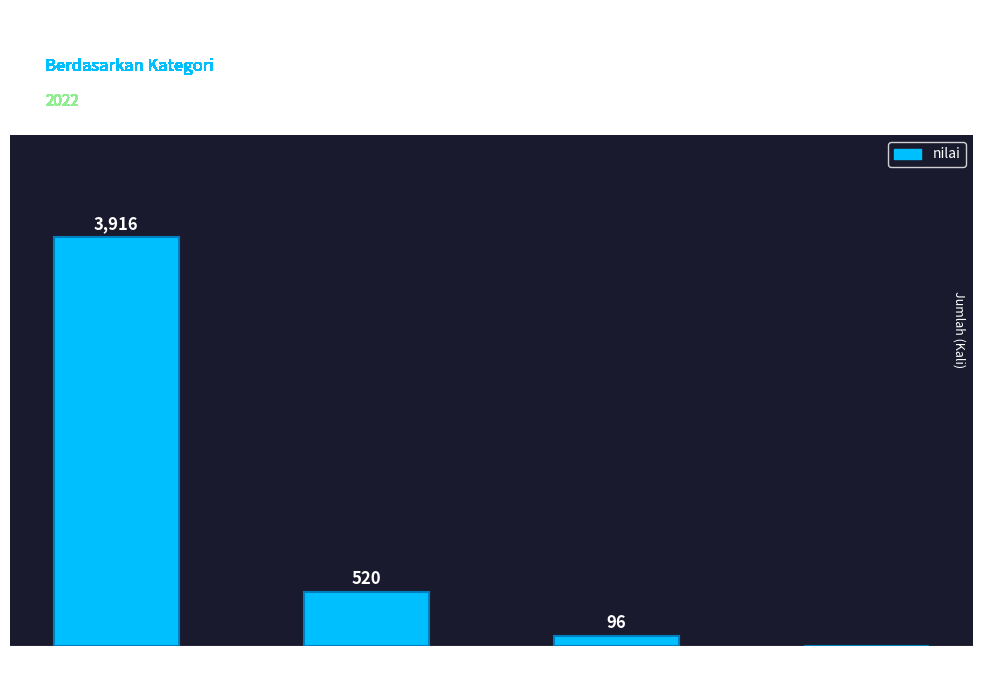

At which label does the data first exceed 520?

Pos